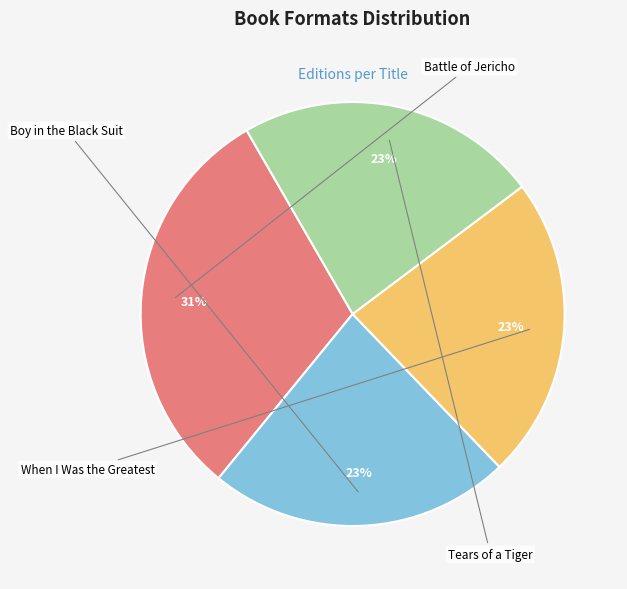

True or false: Boy in the Black Suit accounts for 33% of the total.

False